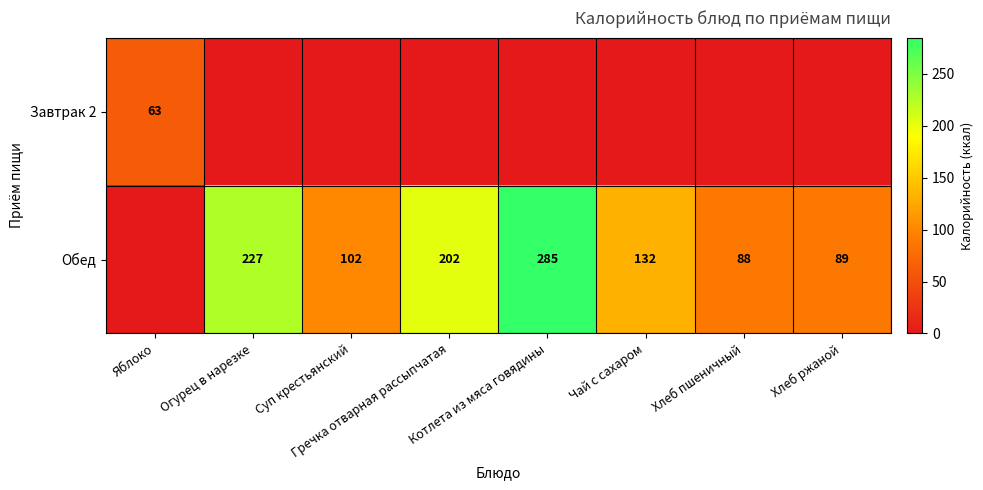

At which category is the sum across all series the highest?

Котлета из мяса говядины